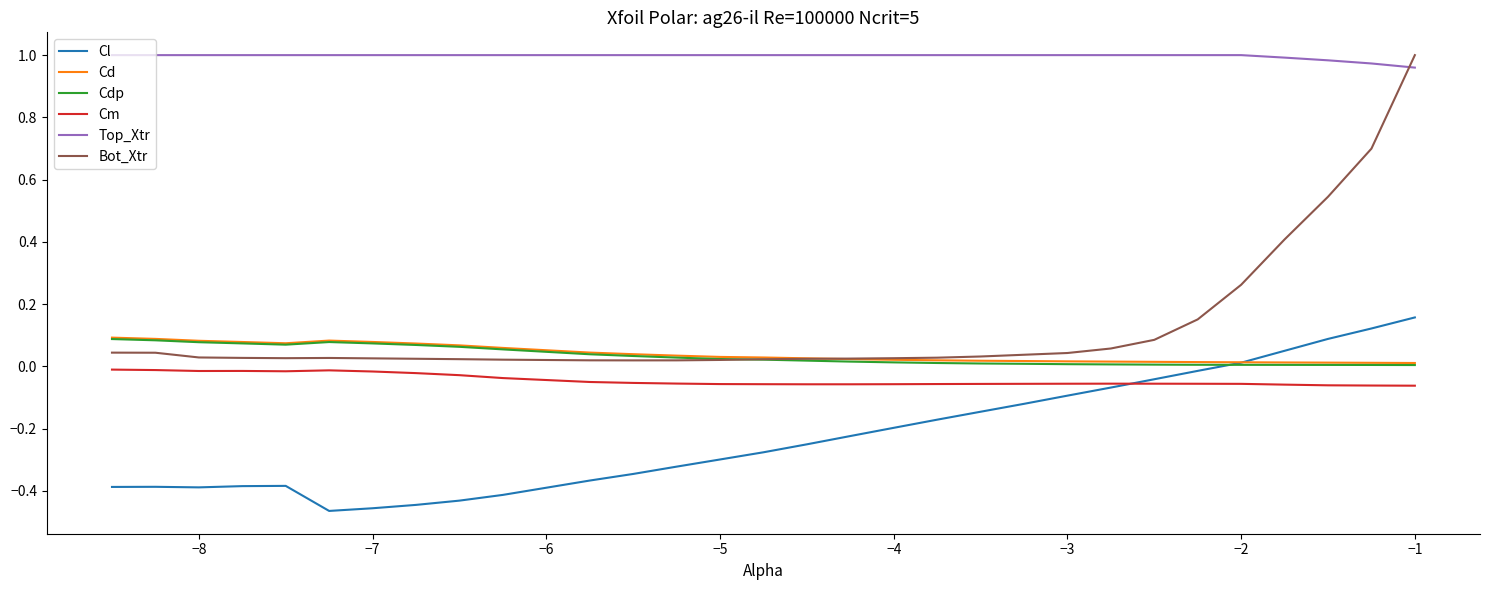

Which series has the largest range (max minus min)?

Bot_Xtr